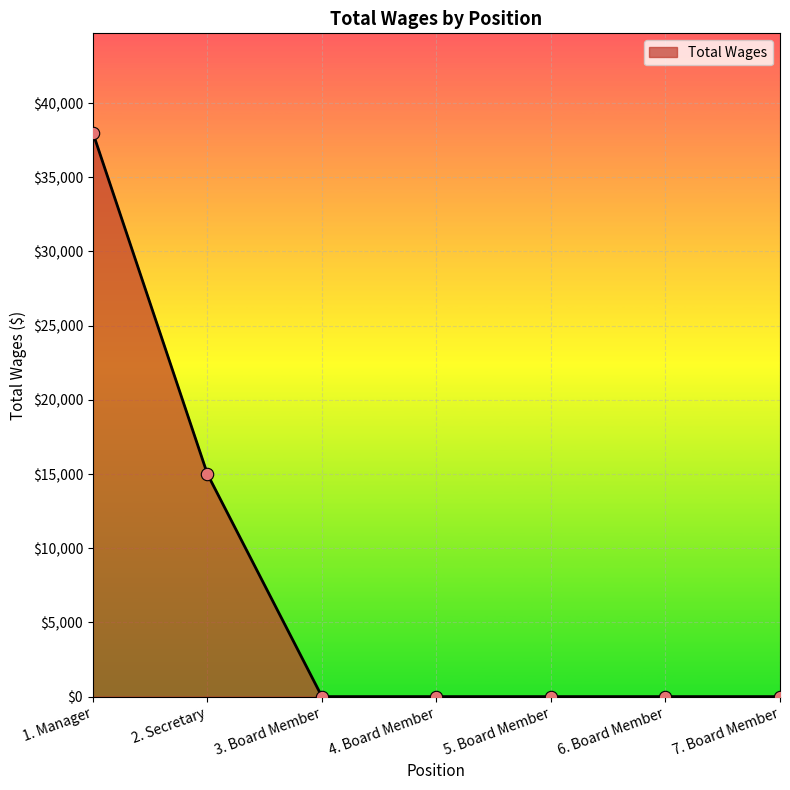

Between 2. Secretary and 4. Board Member, which is larger?

2. Secretary